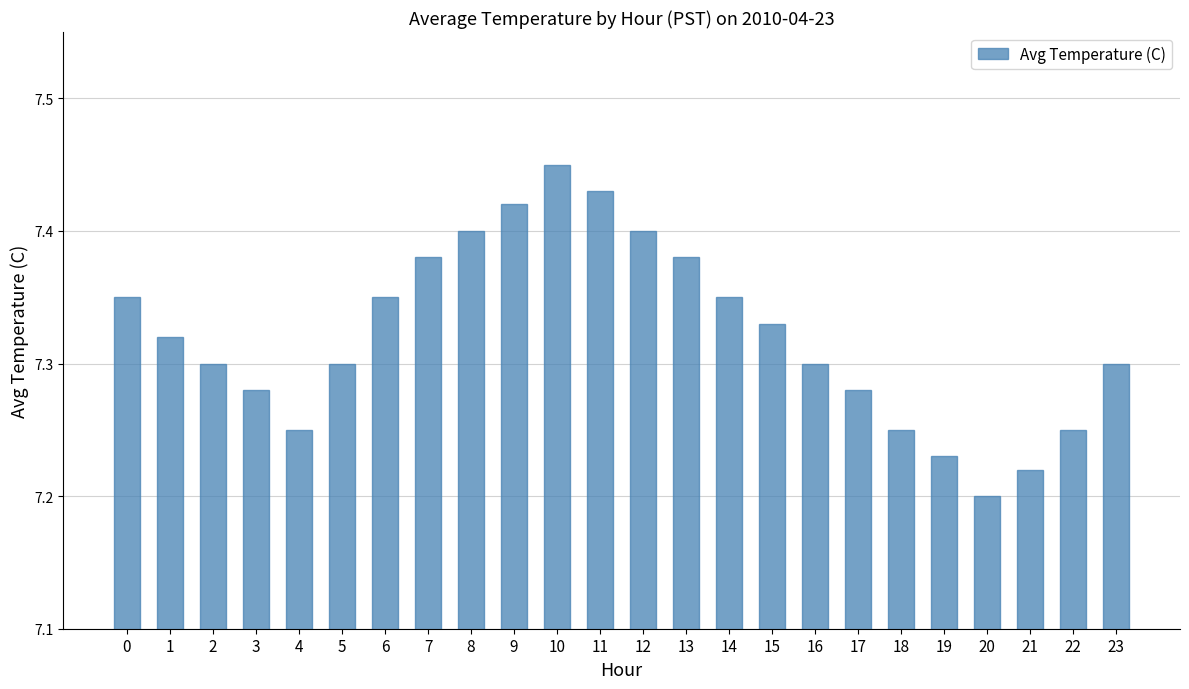

How many values are between 7 and 8?

24